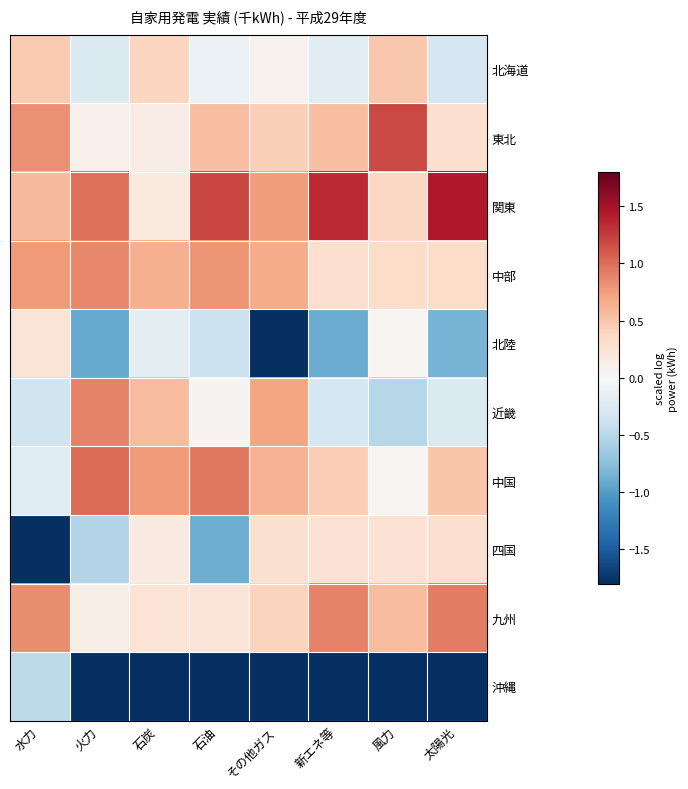

What is the smallest value displayed?

-2.9